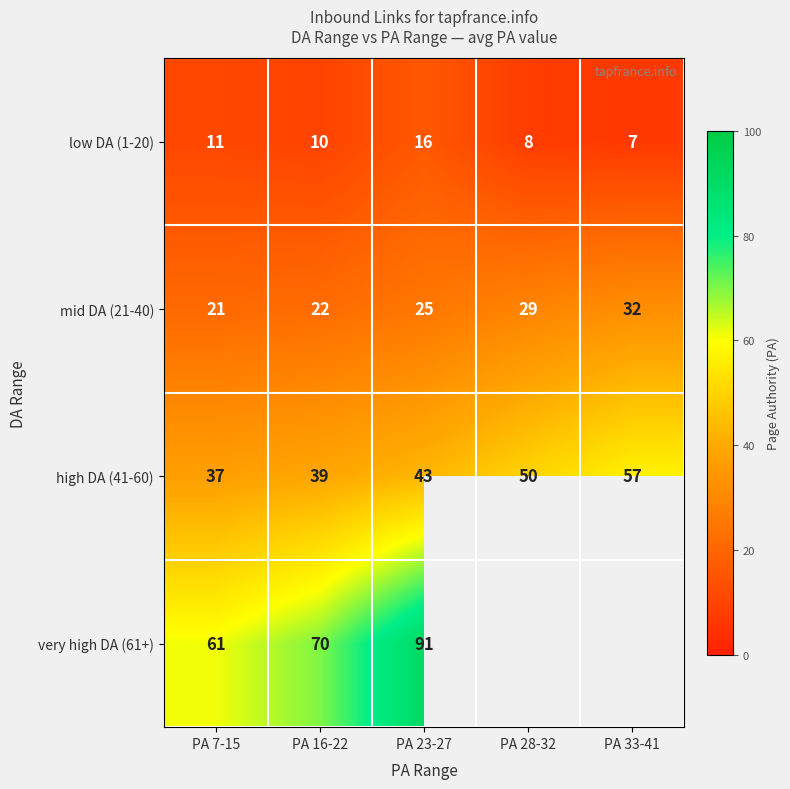

Rank the series at PA 16-22 from lowest to highest value.

low DA (1-20), mid DA (21-40), high DA (41-60), very high DA (61+)